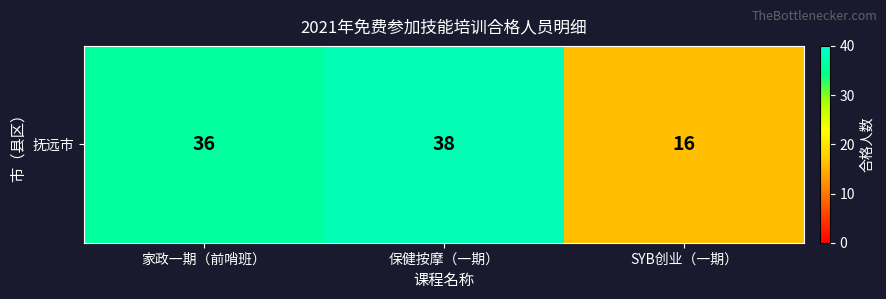

Count the number of categories in the chart.

3